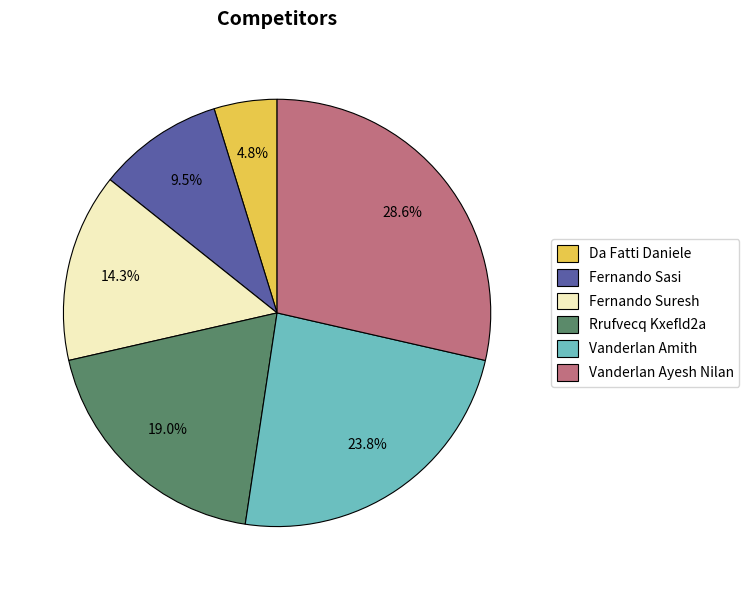

Do Fernando Suresh and Rrufvecq Kxefld2a together represent more than half of the pie?

No